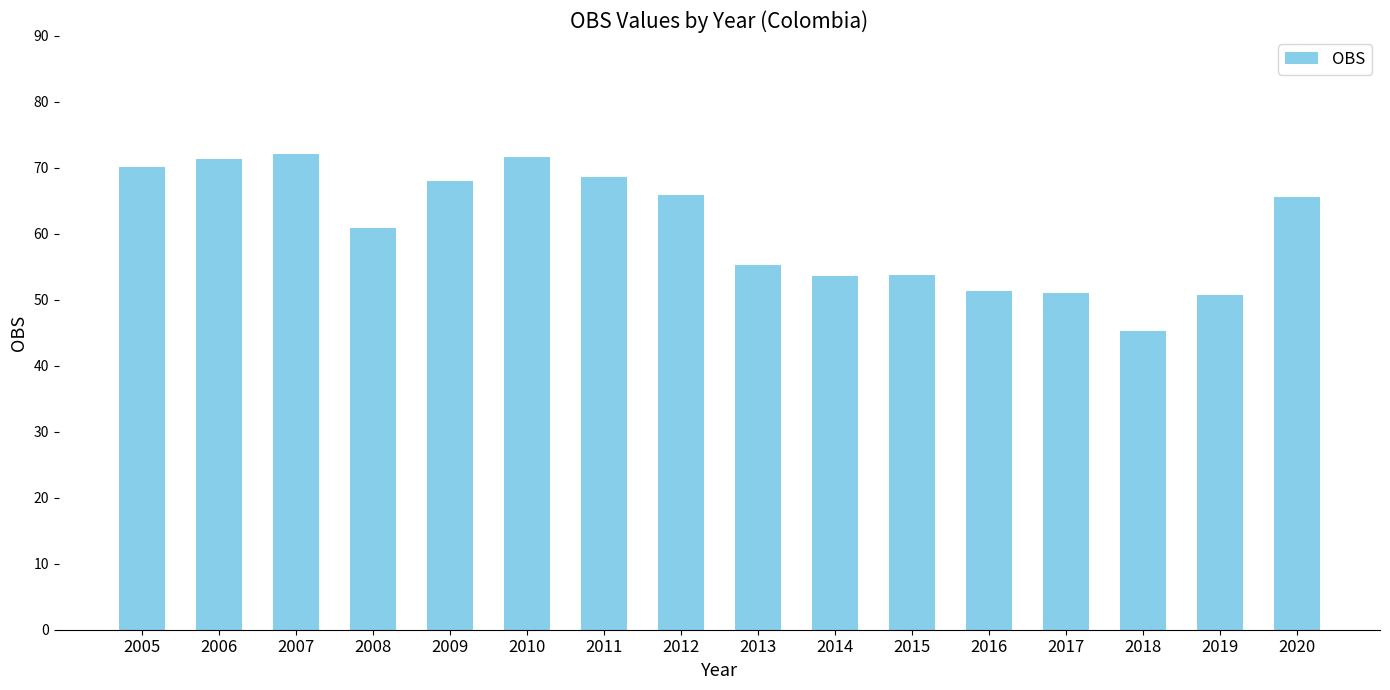

Which label corresponds to the smallest value in the chart?

2018